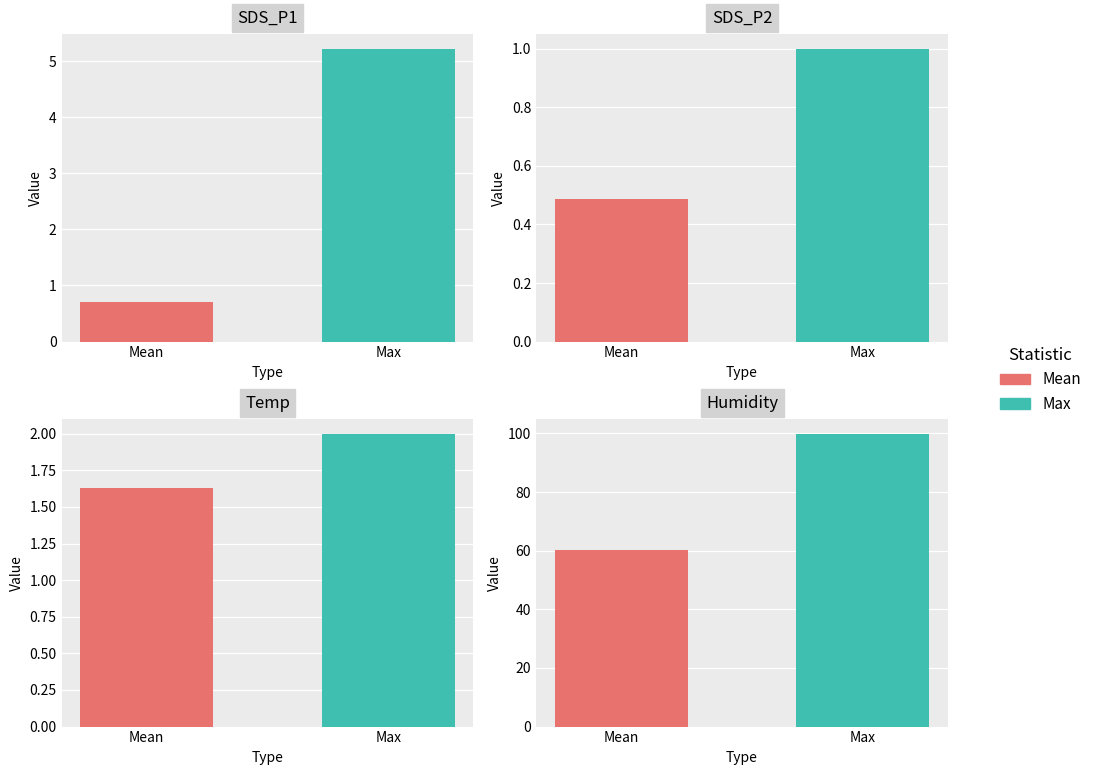

Are the bars horizontal?

No